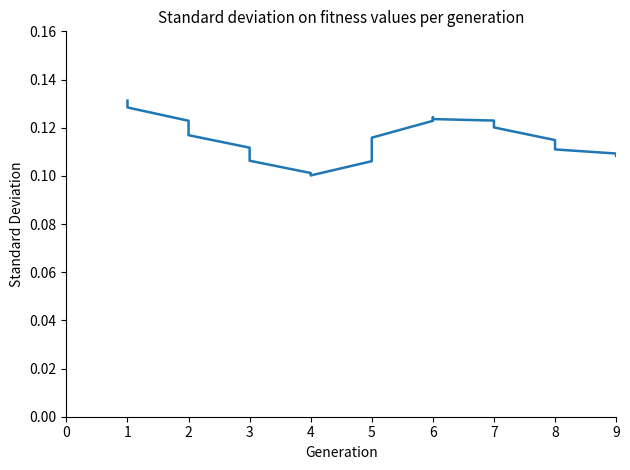

What is the maximum value shown in the chart?

0.1